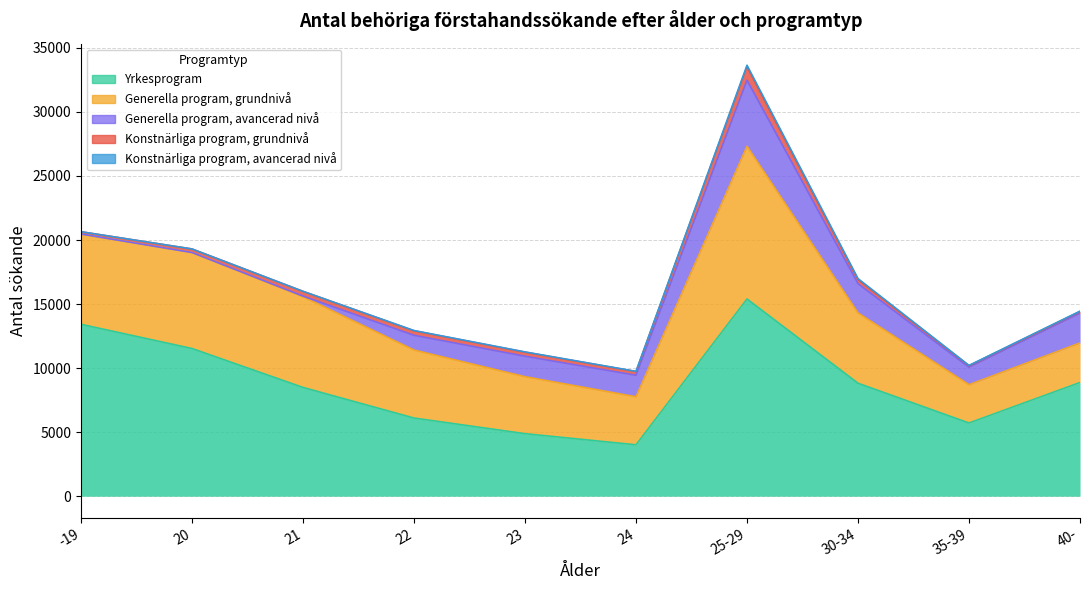

Reading right to left, transcribe all the data shown in this chart.

Yrkesprogram: 40-=8875	35-39=5713	30-34=8818	25-29=15397	24=4010	23=4880	22=6100	21=8490	20=11529	-19=13419
Generella program, grundnivå: 40-=3088	35-39=2989	30-34=5488	25-29=11917	24=3751	23=4448	22=5309	21=7083	20=7493	-19=7048
Generella program, avancerad nivå: 40-=2325	35-39=1365	30-34=2288	25-29=5160	24=1679	23=1598	22=1152	21=49	20=3	-19=3
Konstnärliga program, grundnivå: 40-=128	35-39=120	30-34=334	25-29=1071	24=291	23=320	22=353	21=370	20=275	-19=177
Konstnärliga program, avancerad nivå: 40-=30	35-39=22	30-34=61	25-29=104	24=15	23=17	22=19	21=1	20=2	-19=0